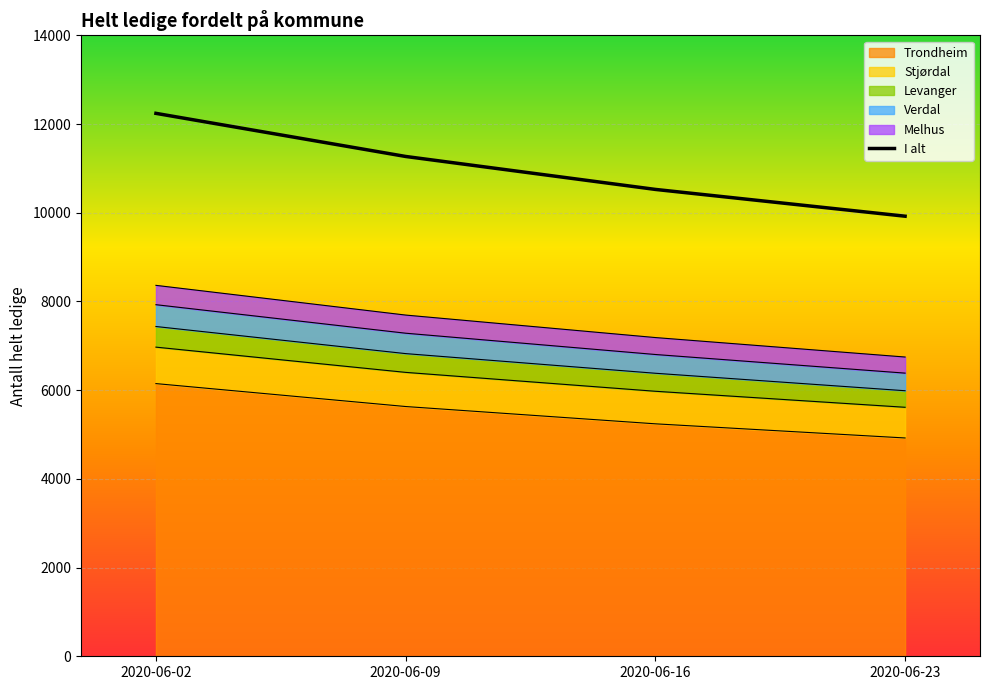

What is the sum of all values?

43958